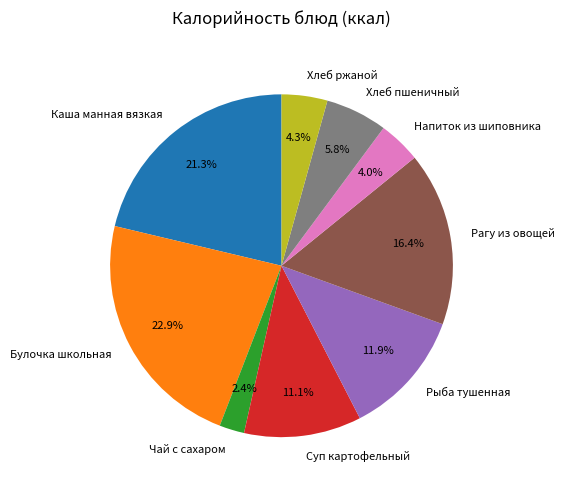

What is the largest slice in the pie chart?

Булочка школьная